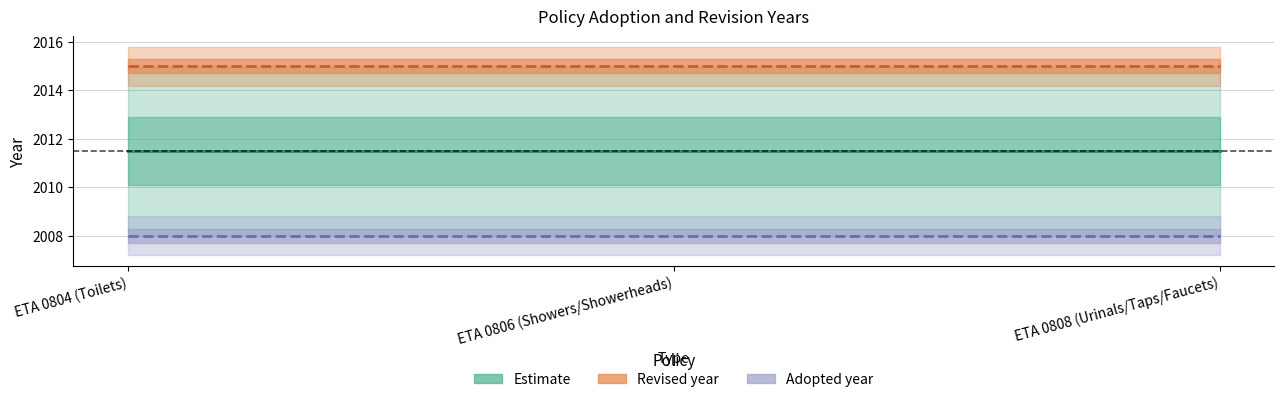

Is this an area chart (filled region under the line)?

No